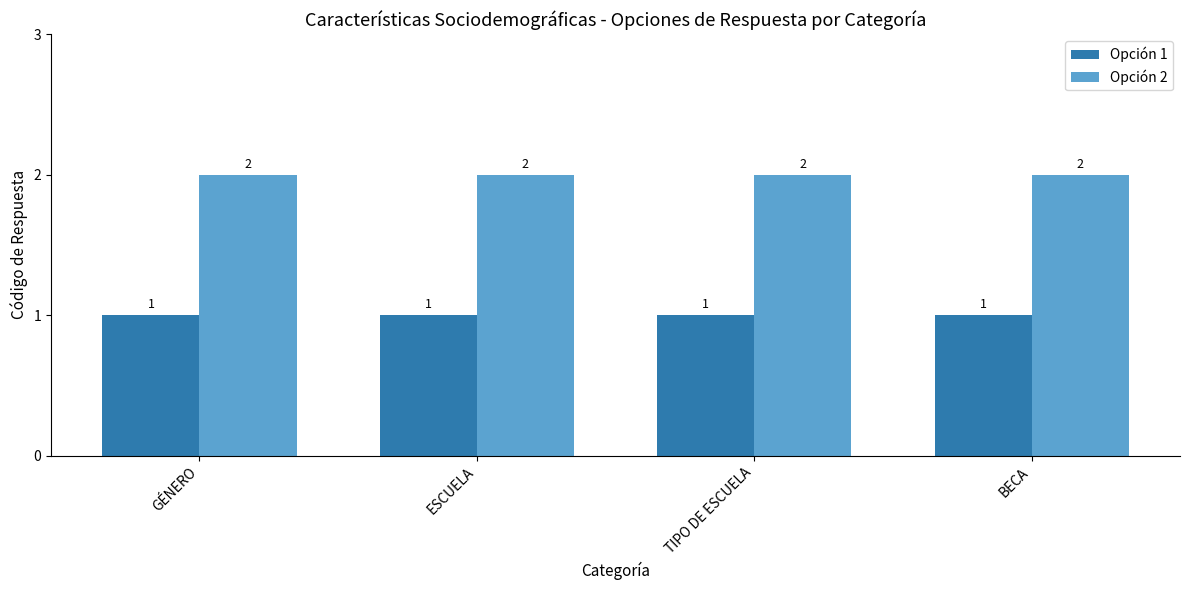

What is the maximum value for Opción 1?

1